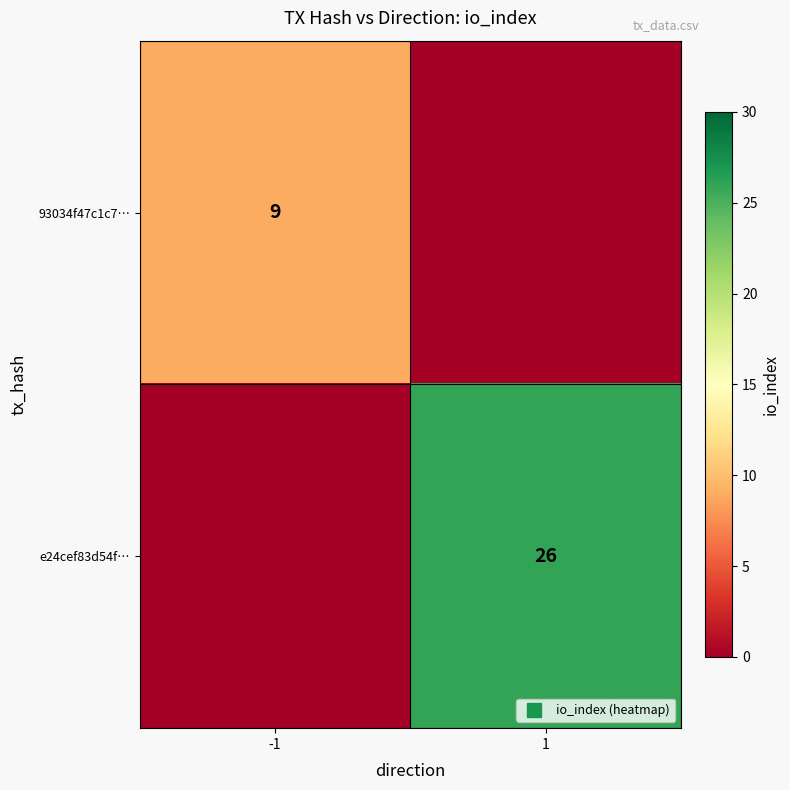

How many data points does each series have?

2